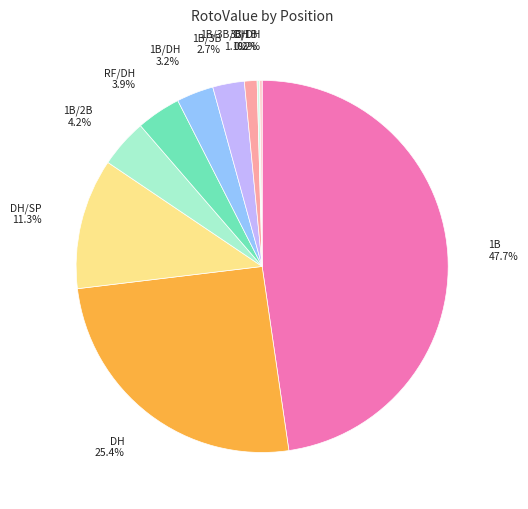

What is the largest slice in the pie chart?

1B